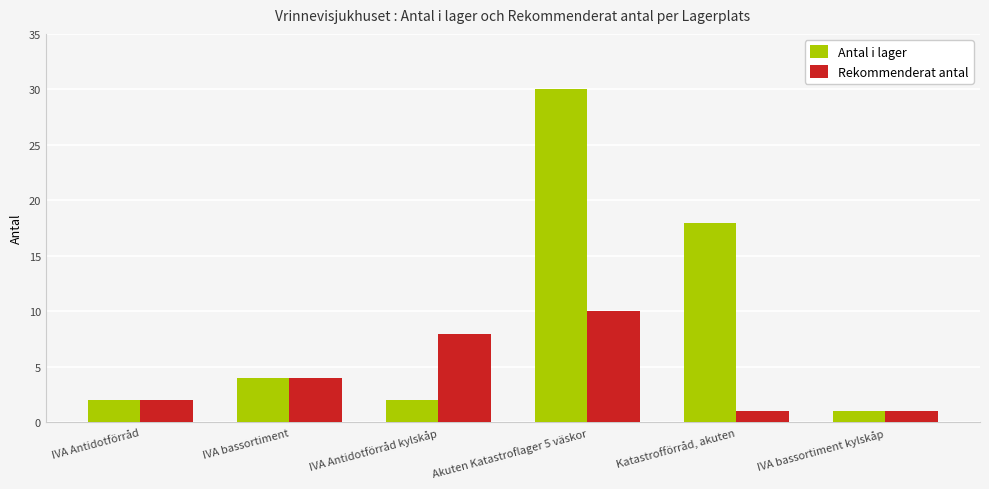

What is the value of the Rekommenderat antal bar at the 4th from the left?

10